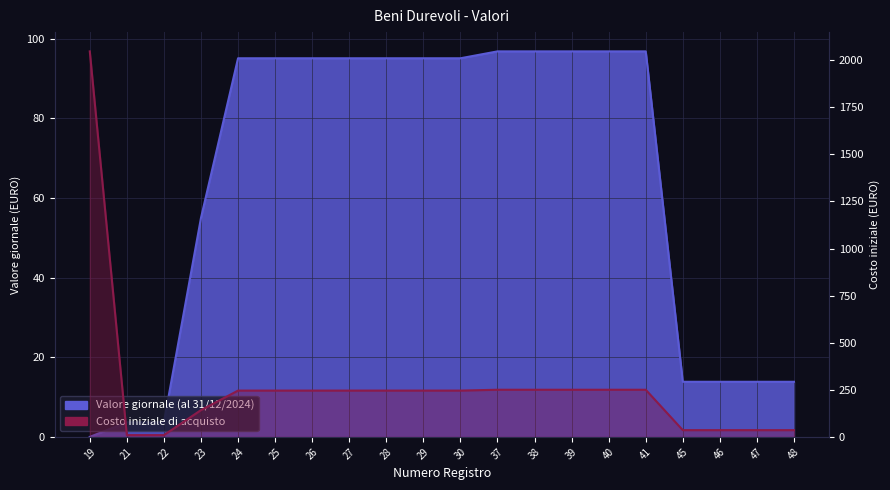

The value of Costo iniziale di acquisto at 47 is 19.6. True or false?

False